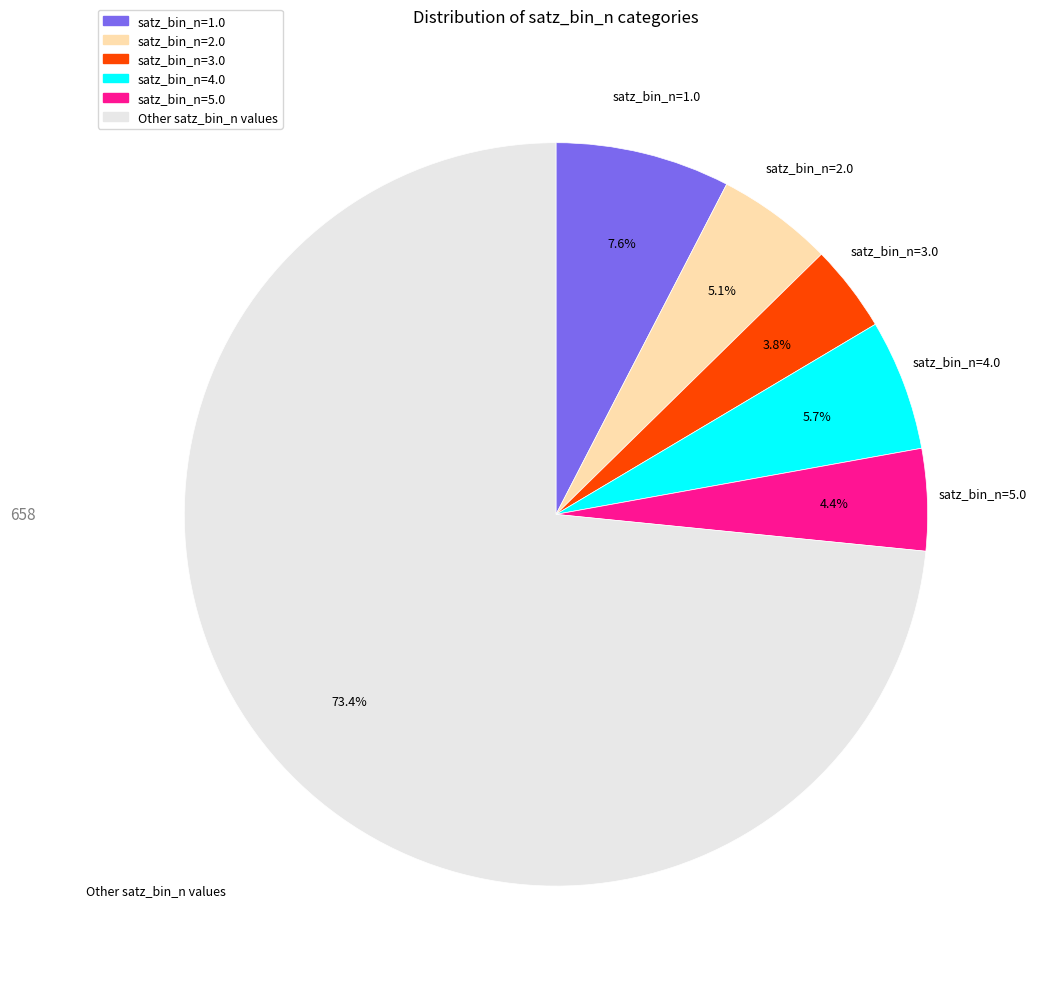

True or false: satz_bin_n=5.0 accounts for 4% of the total.

True